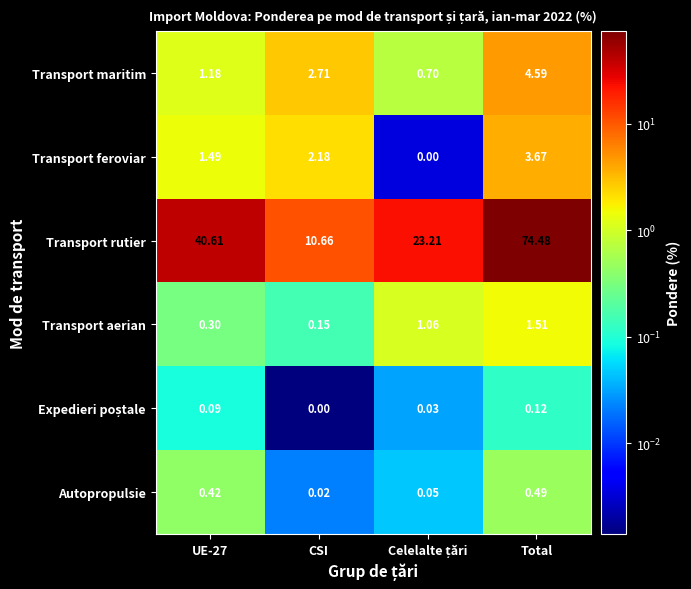

Where is Transport aerian nearest to the value 0?

CSI